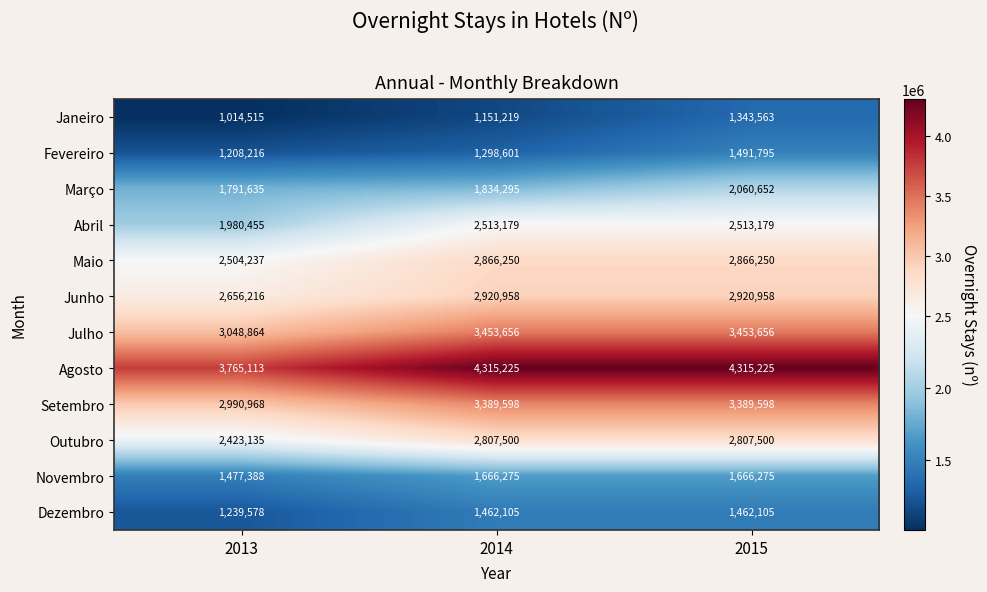

Rank the series at 2014 from lowest to highest value.

Janeiro, Fevereiro, Dezembro, Novembro, Março, Abril, Outubro, Maio, Junho, Setembro, Julho, Agosto